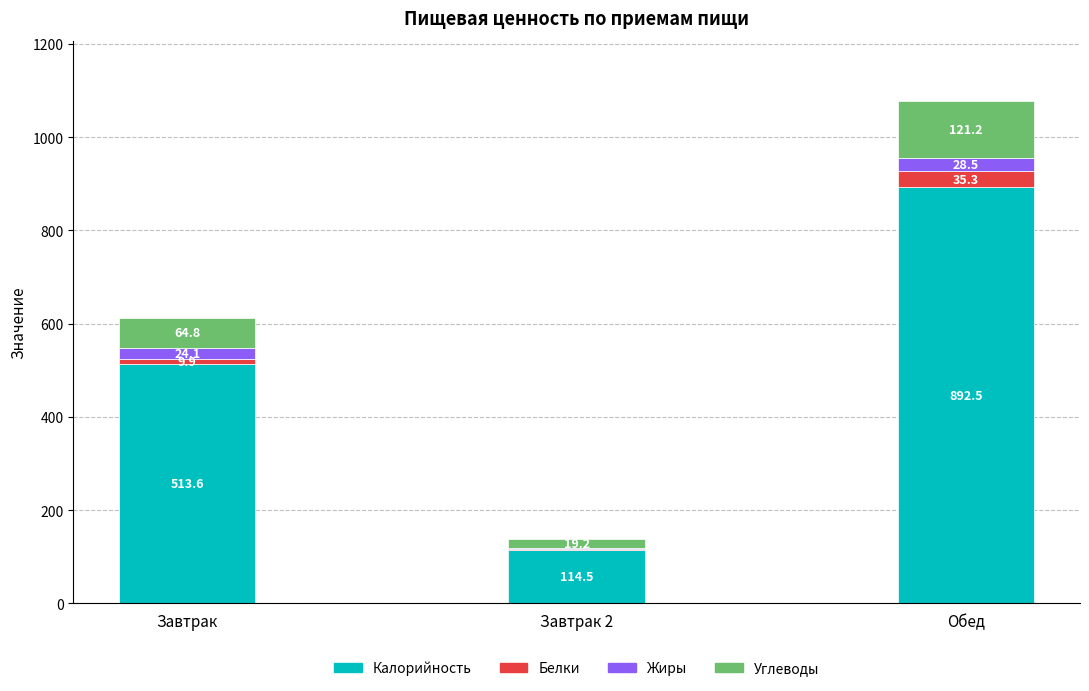

What is the total value across all series at Завтрак 2?

137.6